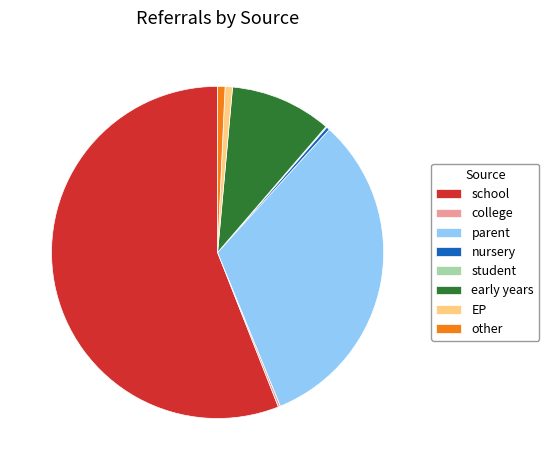

Which category has the biggest portion of the pie?

school